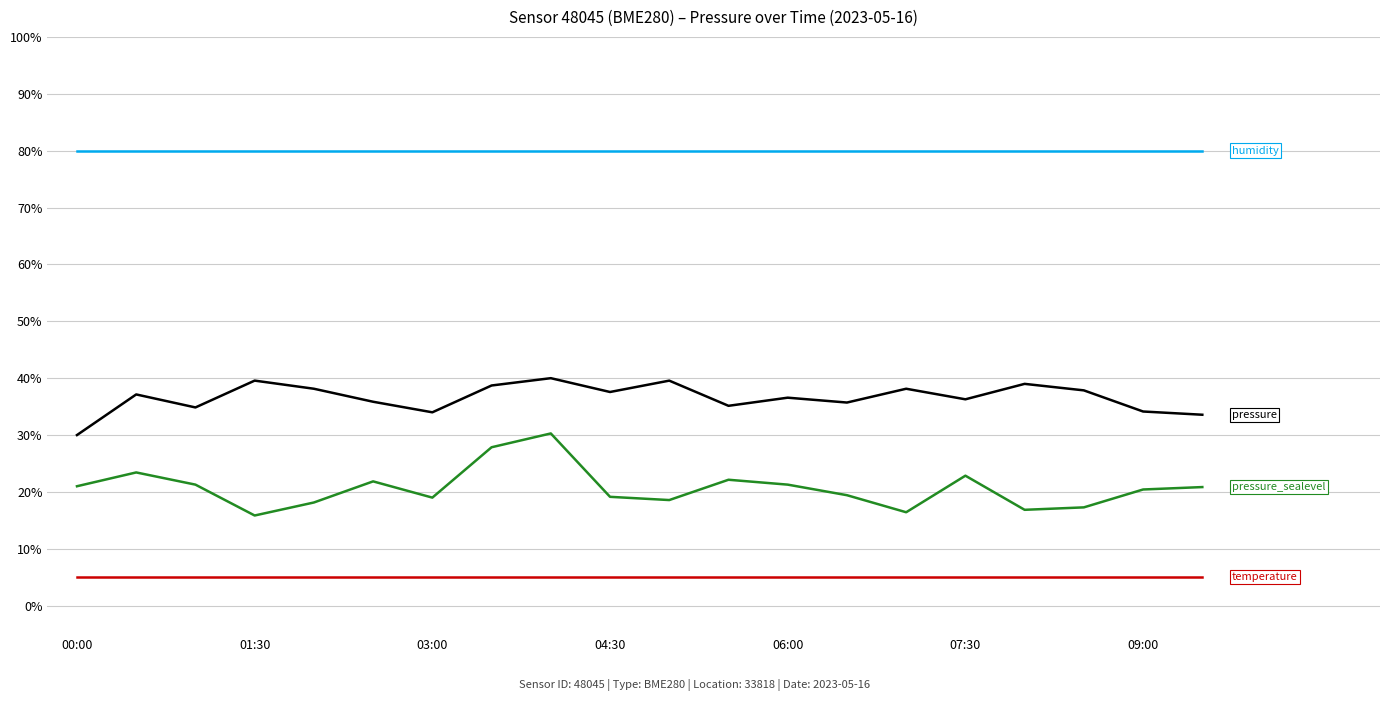

What is the minimum value shown in the chart?

5.0